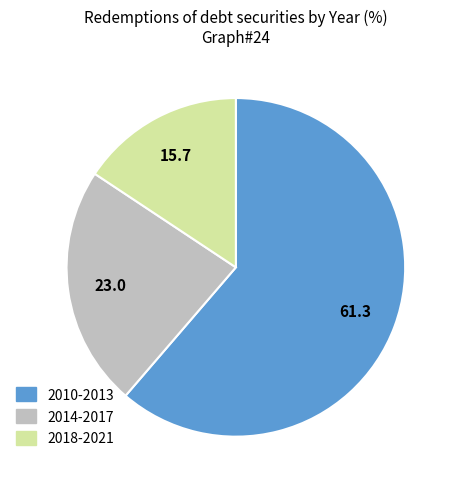

Does any single category account for the majority?

Yes